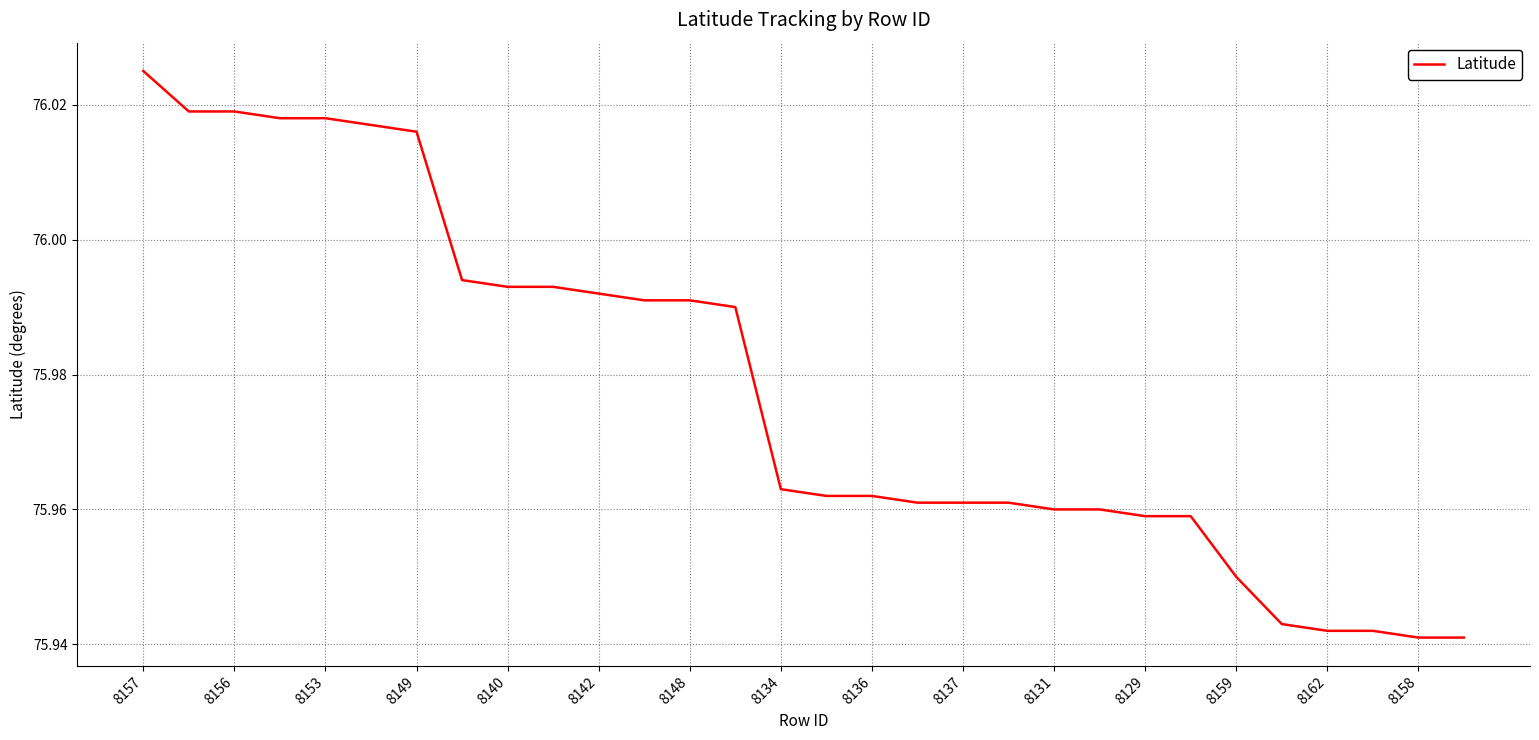

What is the difference between the maximum and minimum values?

0.1